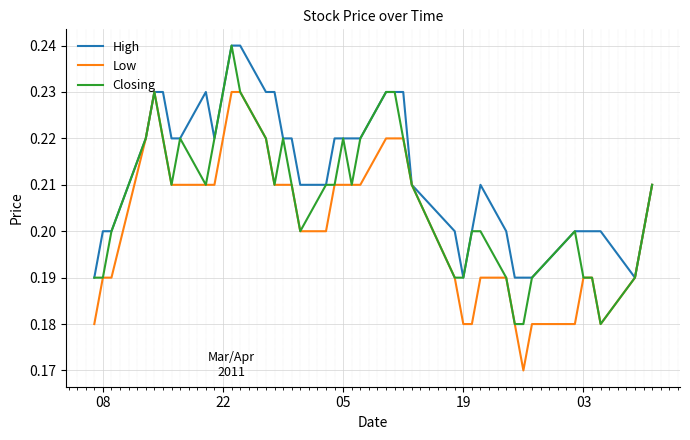

Which series has the largest total across all categories?

High